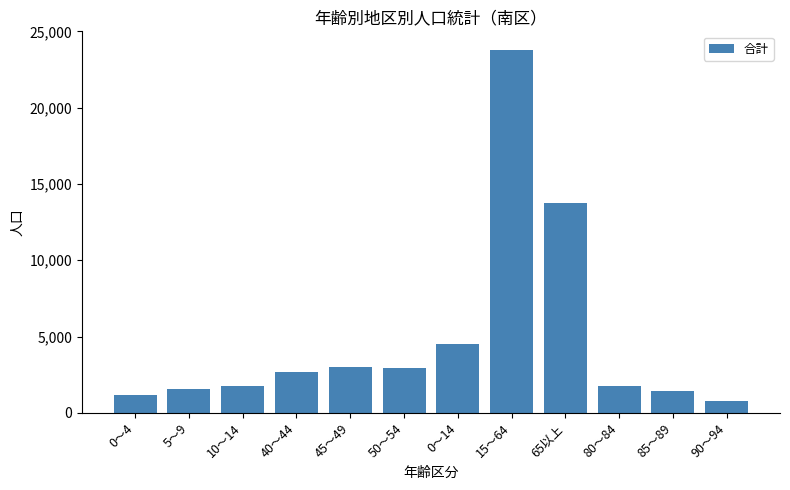

At which category does the chart reach its peak across all series?

15～64